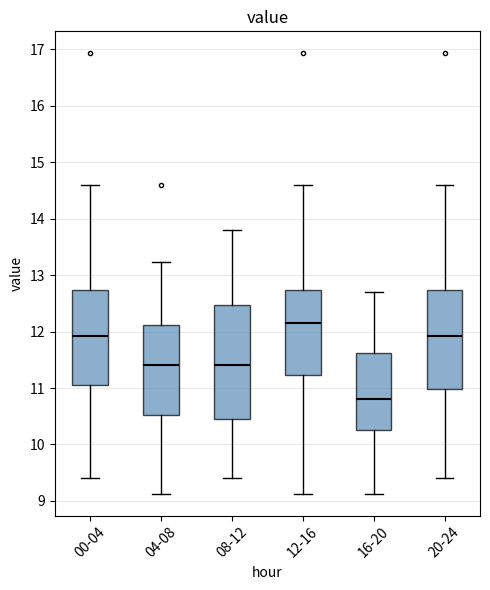

Where is the upper edge of the box for 00-04 on the y-axis? The values are not printed on the chart, so give them approximately, as read against the axis.

12.7